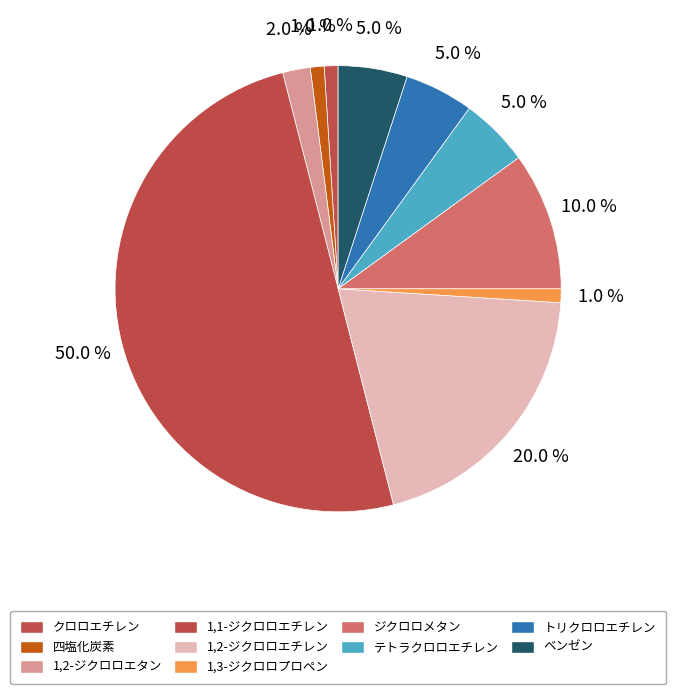

How many slices are in this pie chart?

10